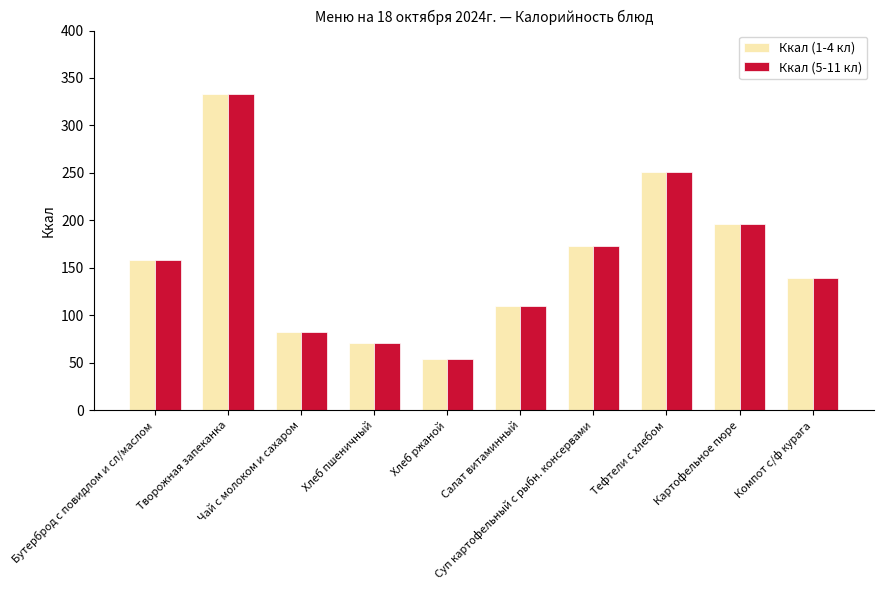

The value of Ккал (1-4 кл) at Бутерброд с повидлом и сл/маслом is 231.9. True or false?

False